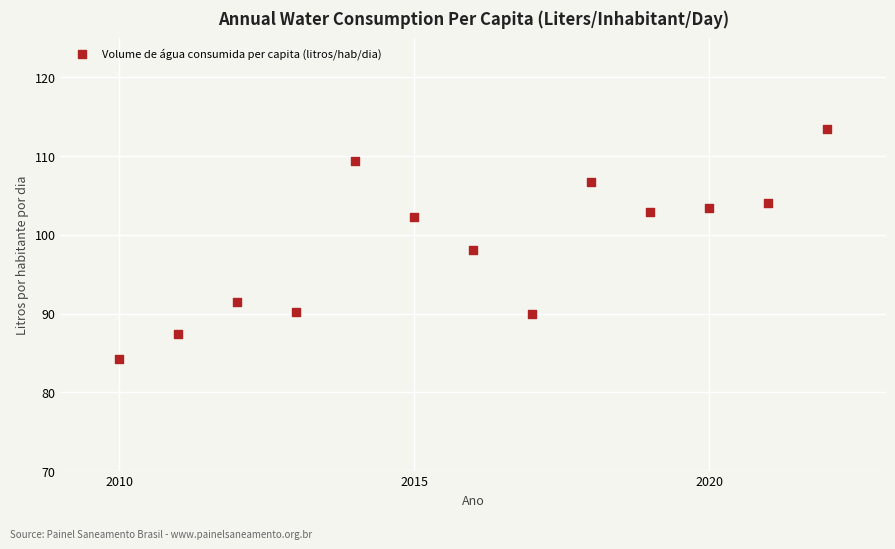

What is the range of X values (max minus min)?

12.0